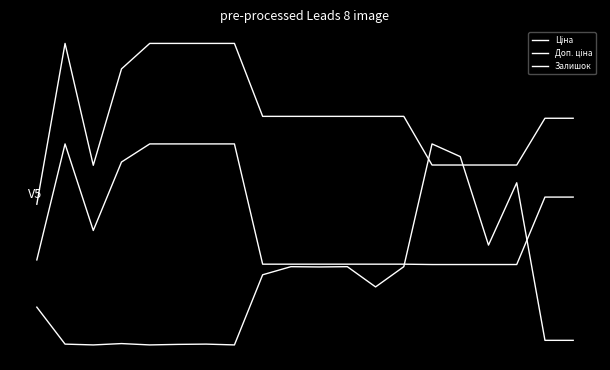

At which category is the sum across all series the highest?

1